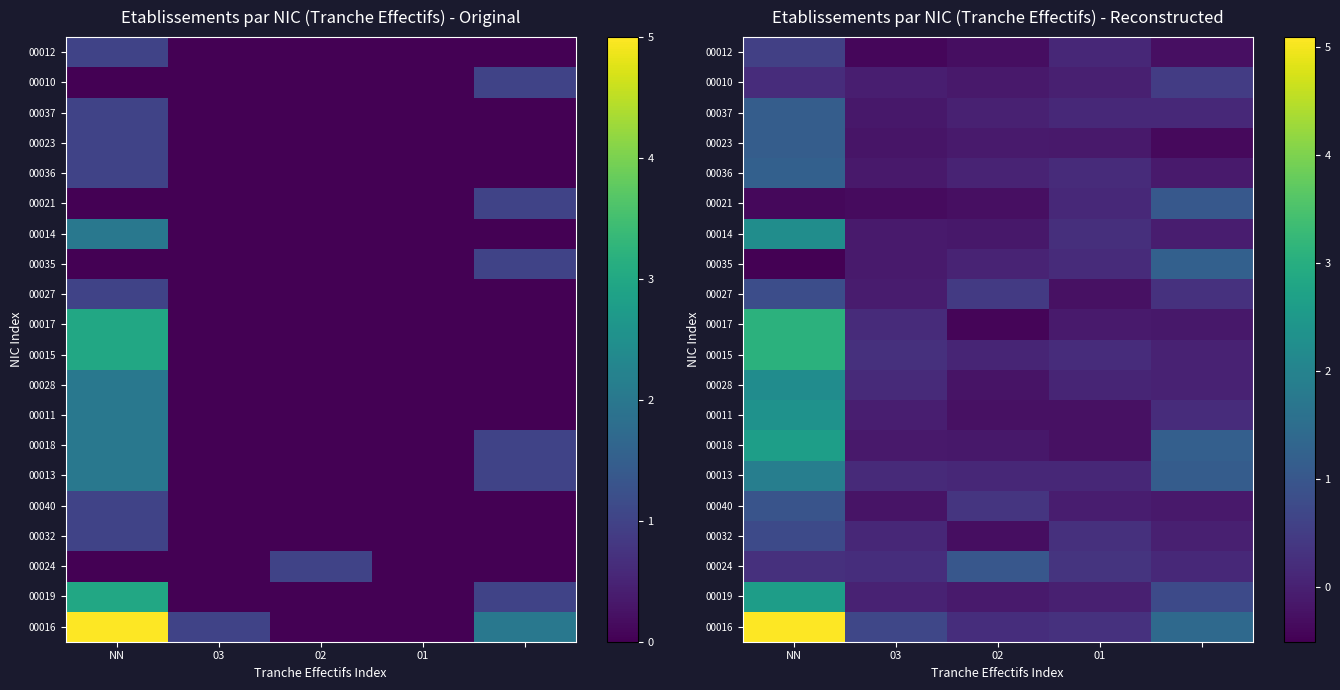

At which category is the sum across all series the highest?

NN